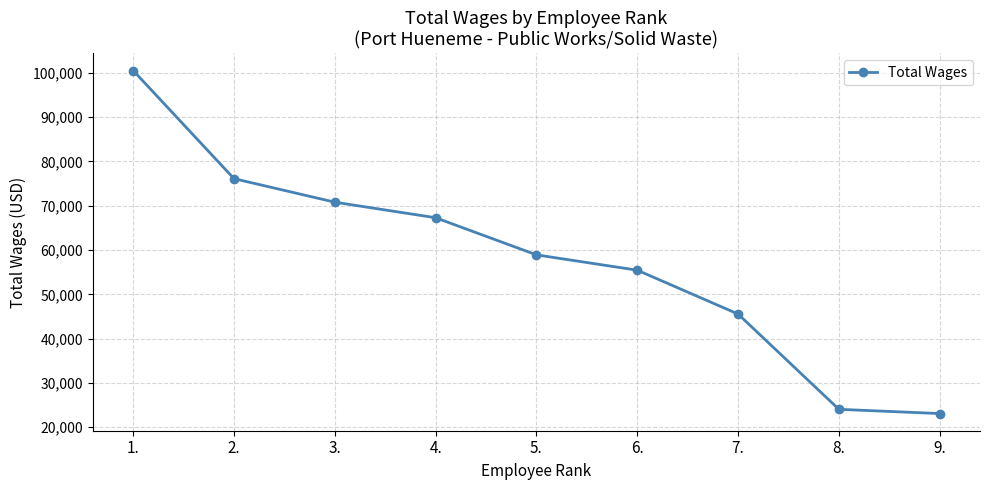

Reading left to right, what are all the values shown in this chart?

1.=100538	2.=76120	3.=70807	4.=67296	5.=58910	6.=55452	7.=45552	8.=24035	9.=23071